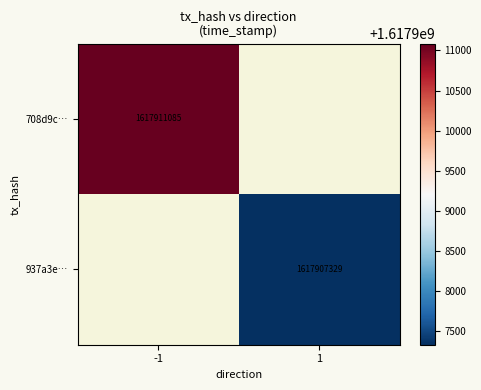

At how many categories does at least one series exceed 1617907431?

1